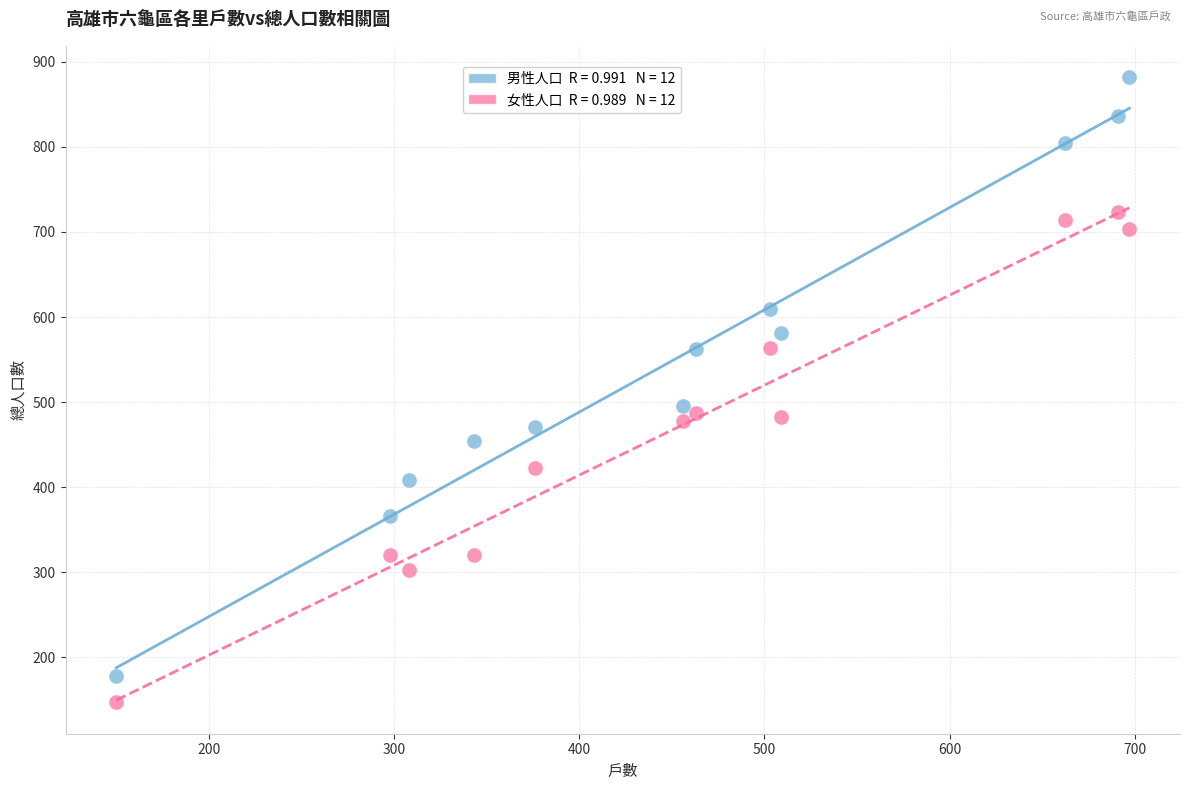

Across all data points, what is the range of X values (max minus min)?

547